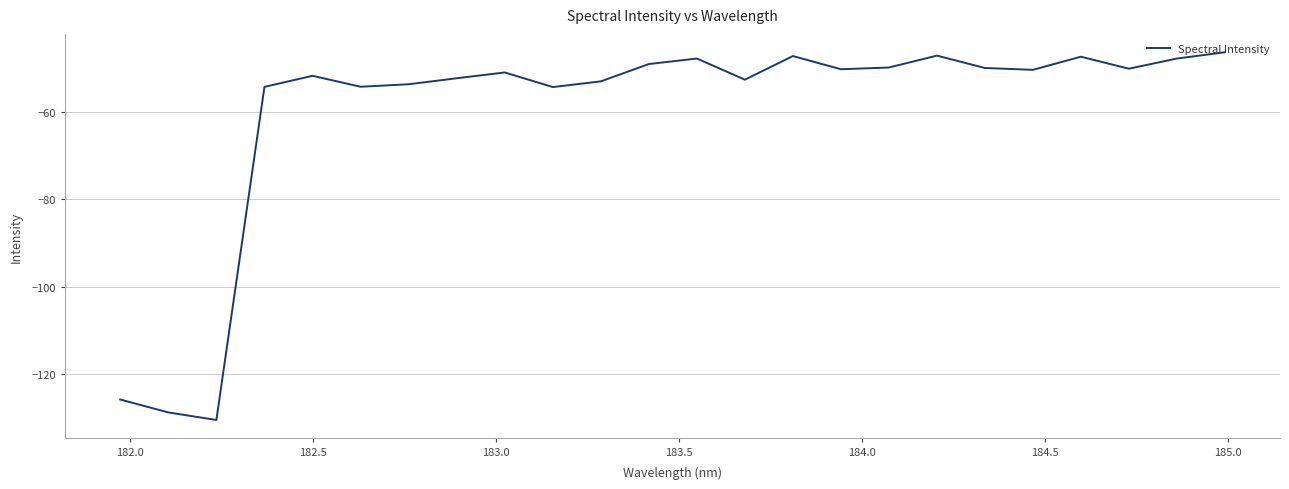

Is this an area chart (filled region under the line)?

No